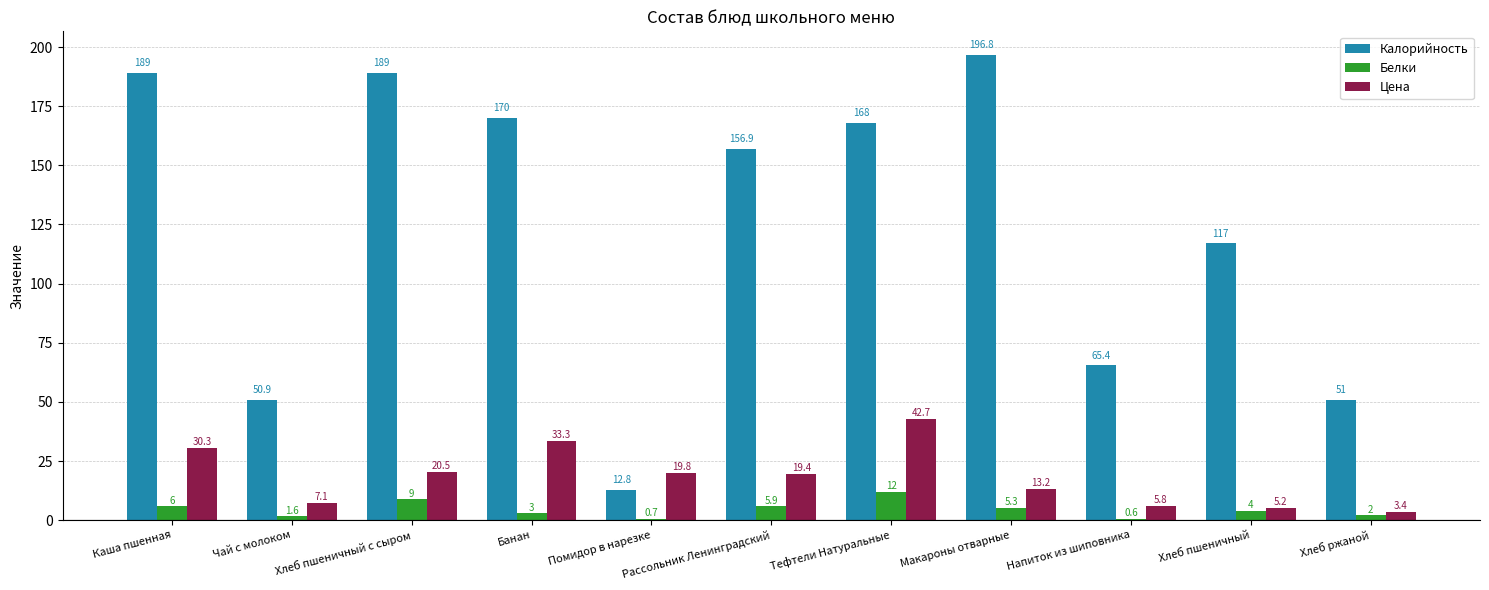

What is the average value of the Цена series?

18.2